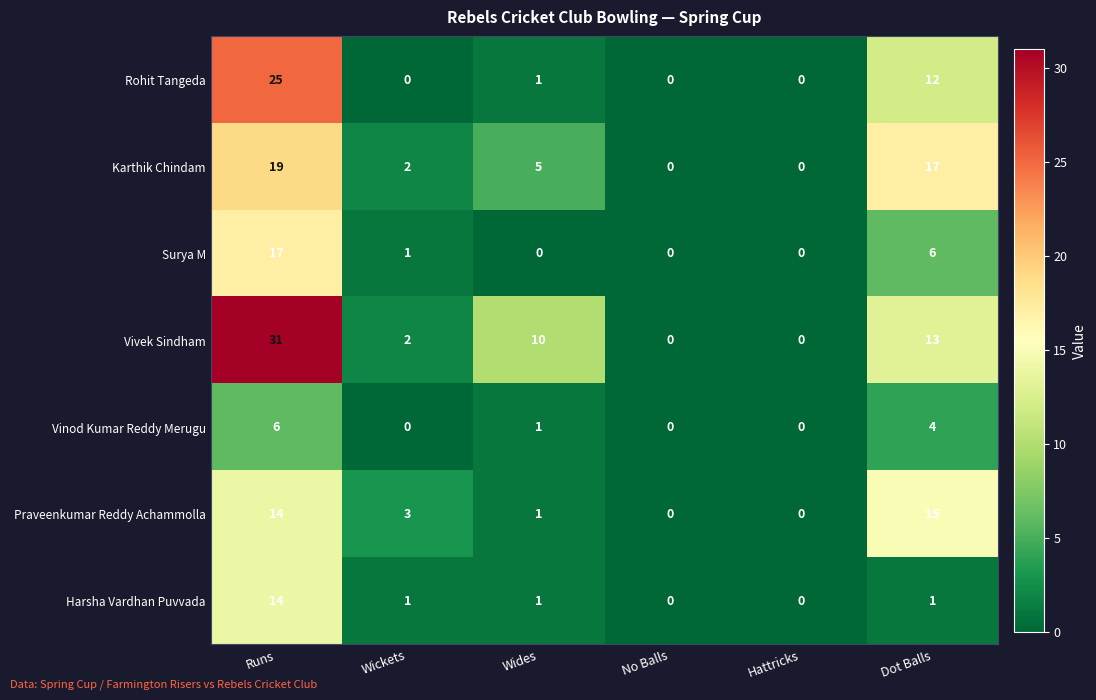

Where is Rohit Tangeda nearest to the value 12?

Dot Balls